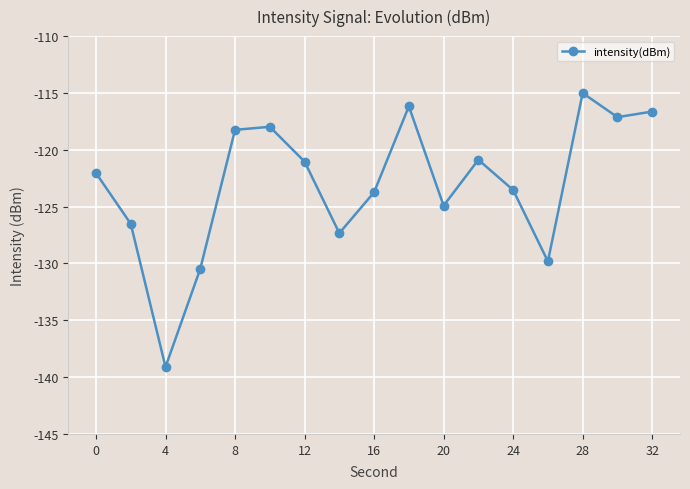

What is the difference between the maximum and second lowest values?

15.5